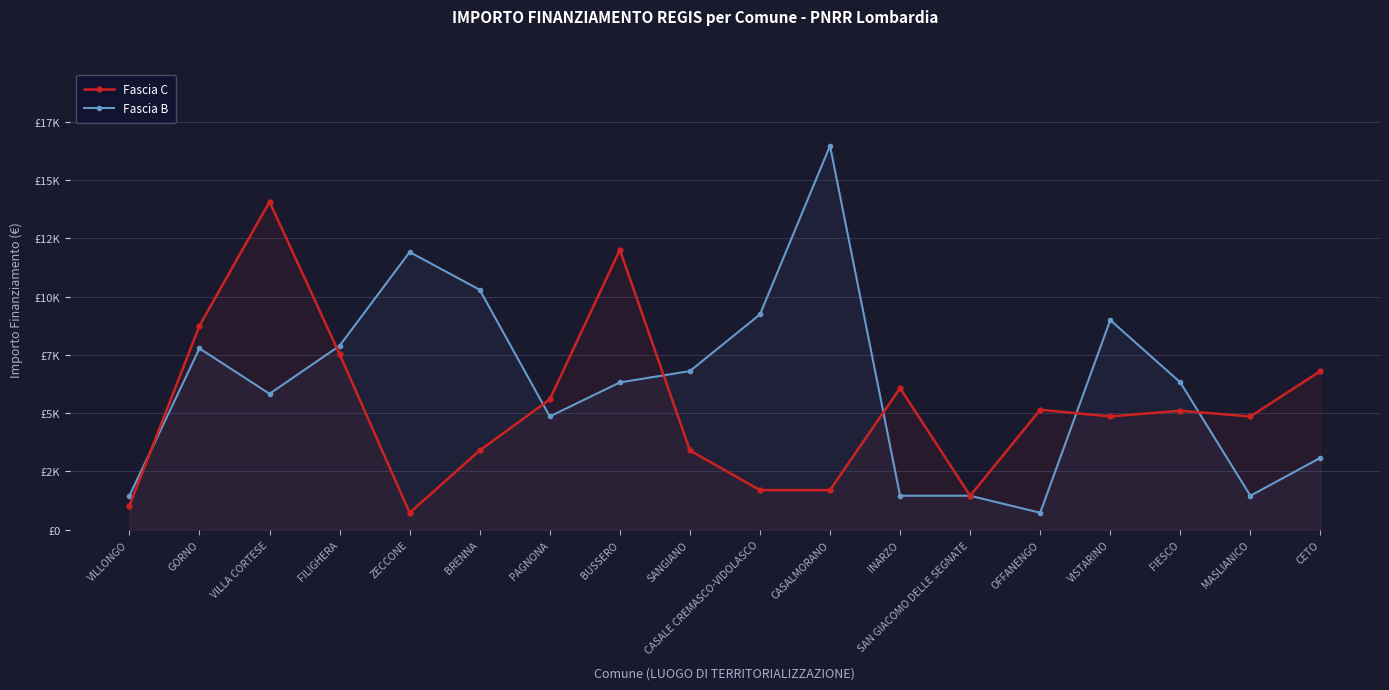

What is the spread (max minus min) of values at MASLIANICO?

3402